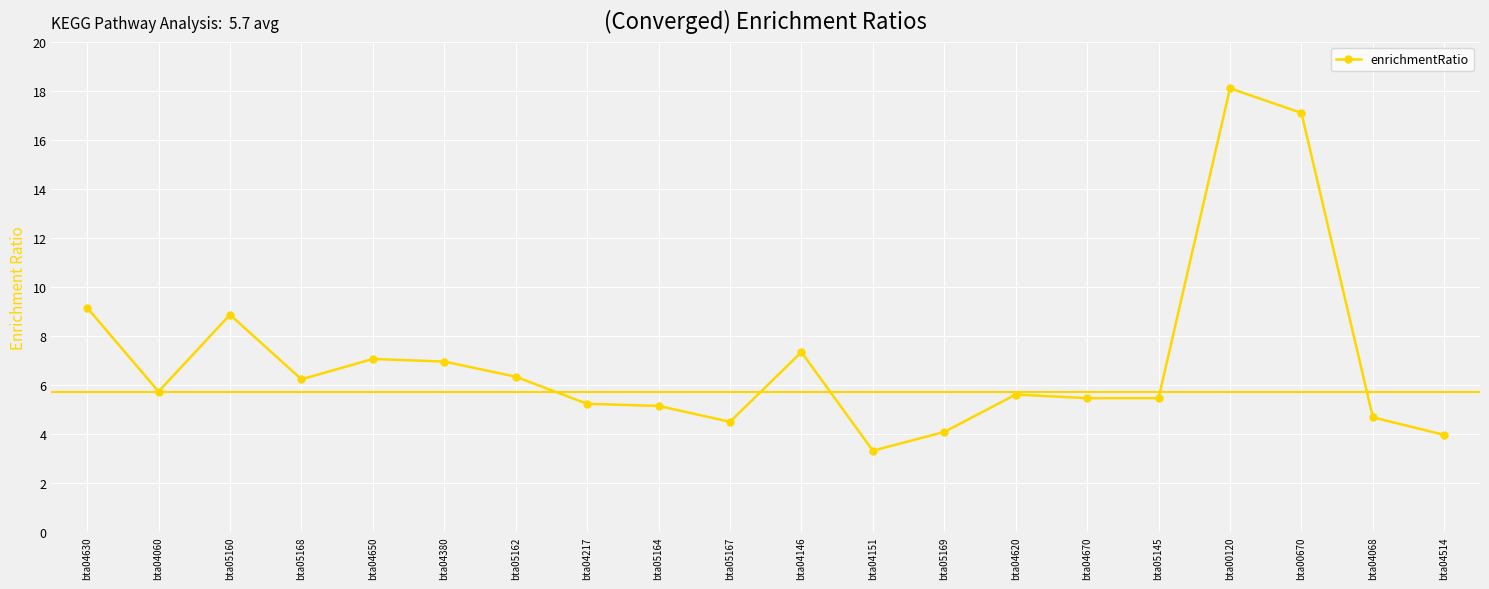

The value at bta04670 is 5.4. True or false?

True